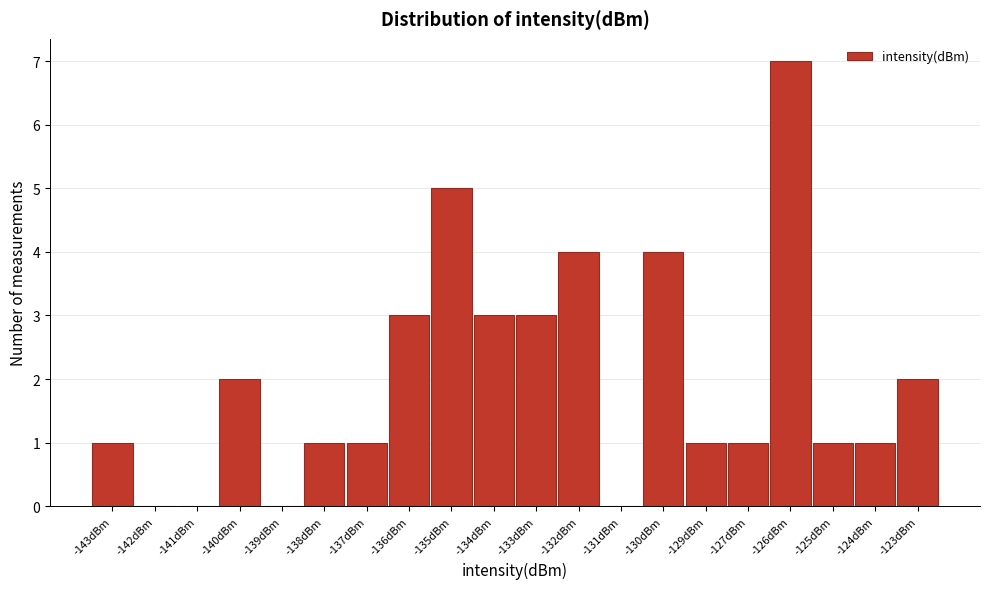

Reading right to left, what are all the values shown in this chart?

-123dBm=2	-124dBm=1	-125dBm=1	-126dBm=7	-127dBm=1	-129dBm=1	-130dBm=4	-131dBm=0	-132dBm=4	-133dBm=3	-134dBm=3	-135dBm=5	-136dBm=3	-137dBm=1	-138dBm=1	-139dBm=0	-140dBm=2	-141dBm=0	-142dBm=0	-143dBm=1